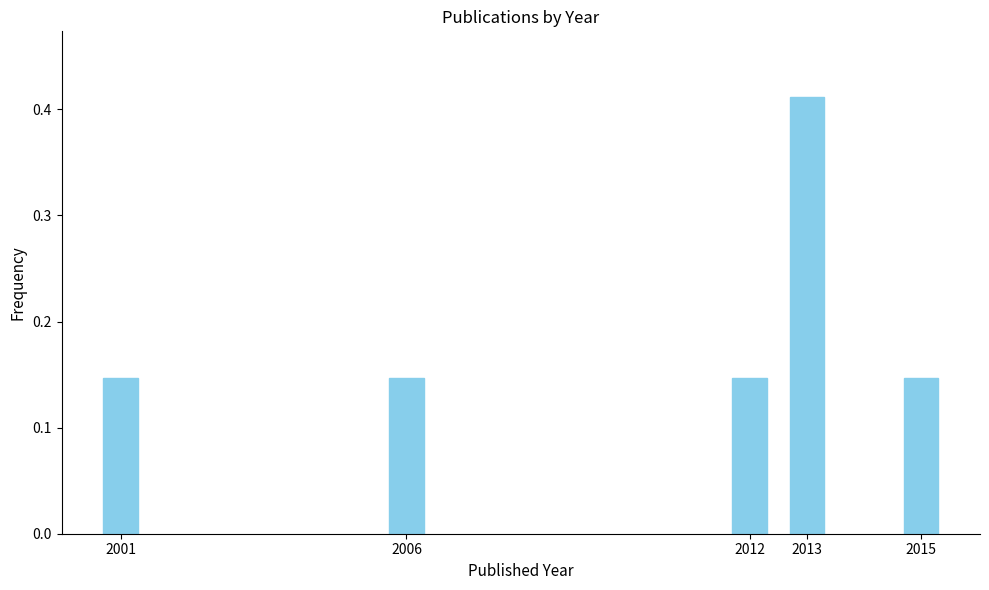

Count the values in the range 0 to 1.

5